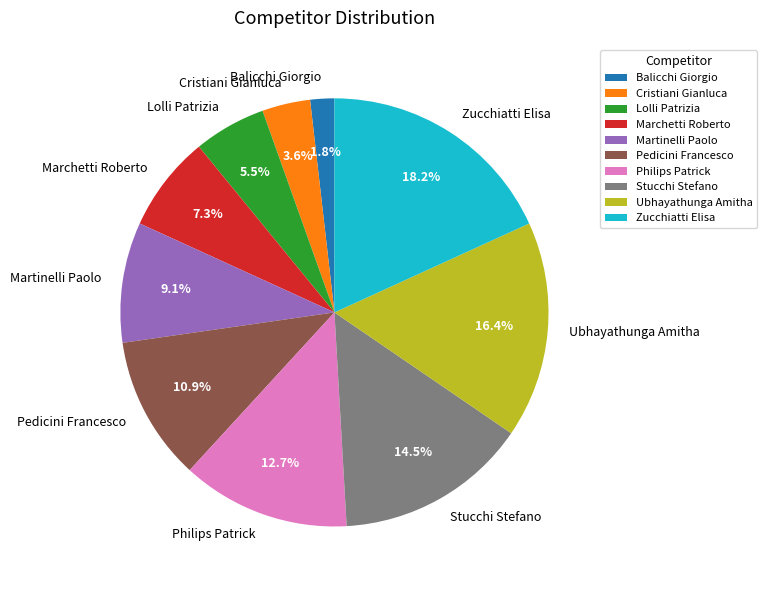

To the nearest percent, what is the combined percentage of Lolli Patrizia and Cristiani Gianluca?

9%